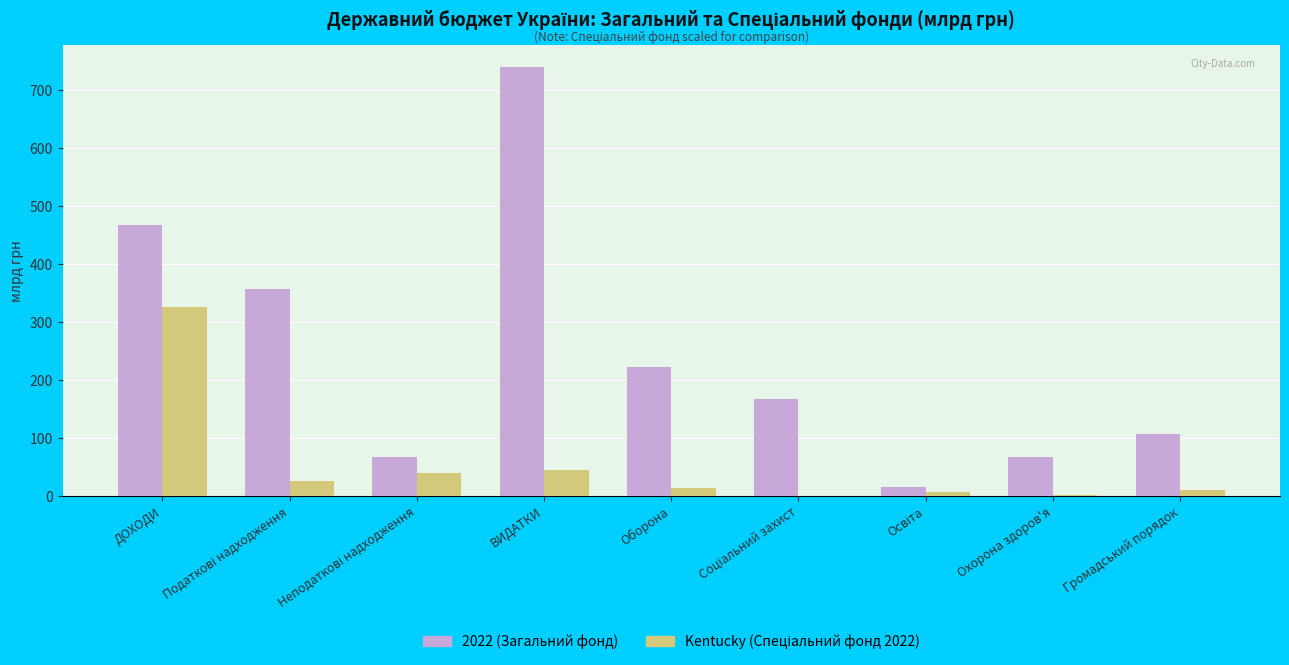

Which category has the highest value across all series?

ВИДАТКИ